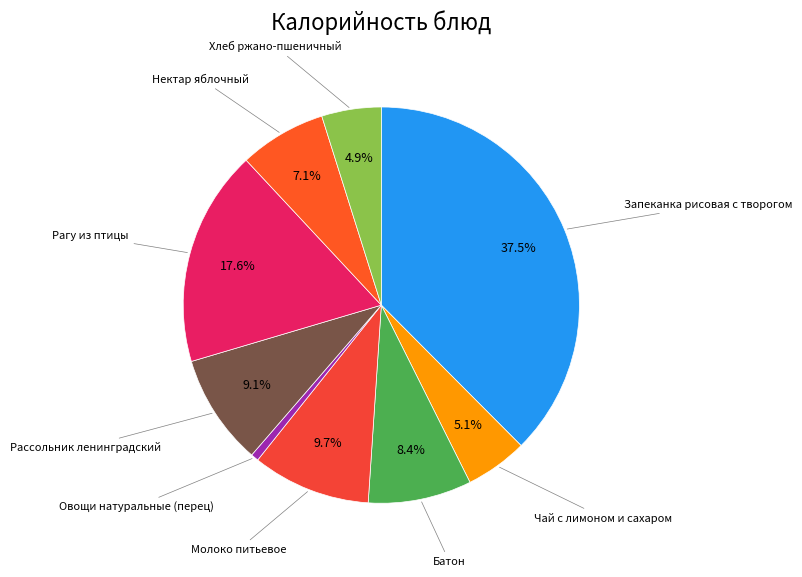

What portion of the pie excludes Рагу из птицы?

82.4%